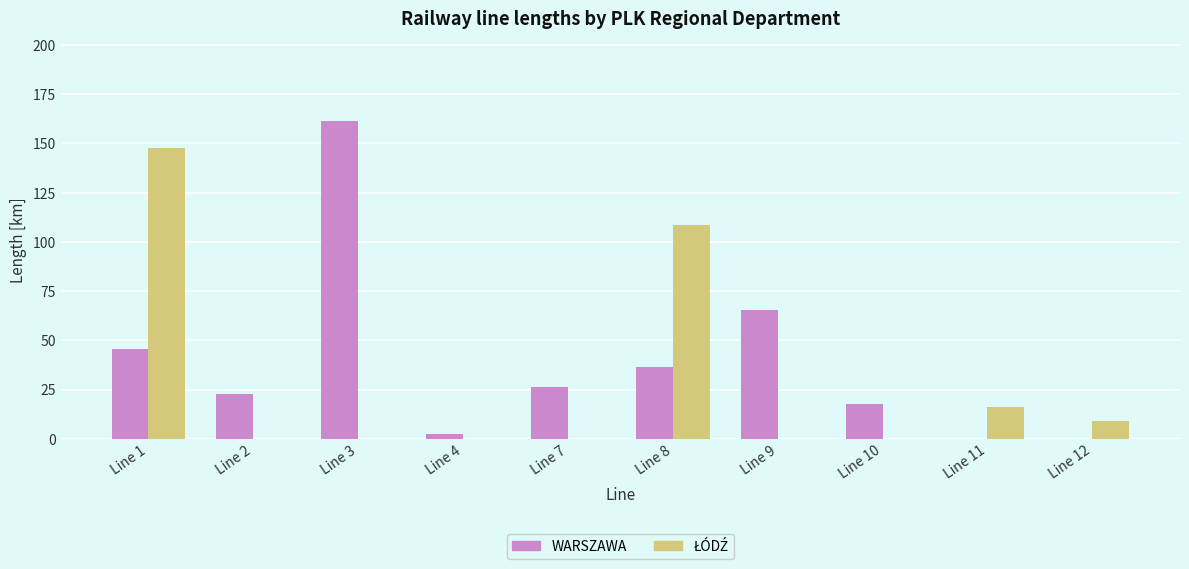

How many data points does each series have?

10